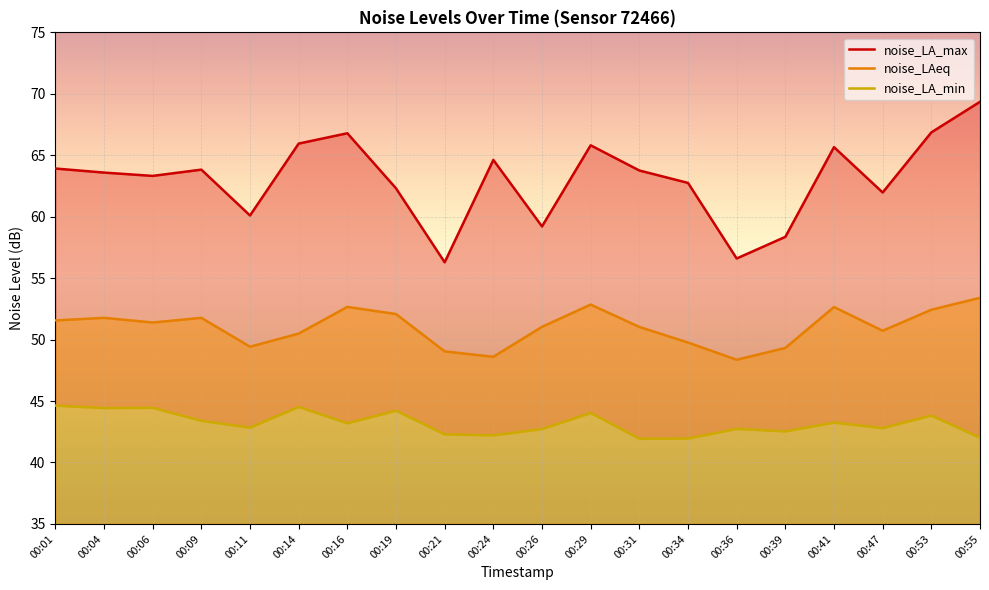

Count the number of data series in this chart.

3